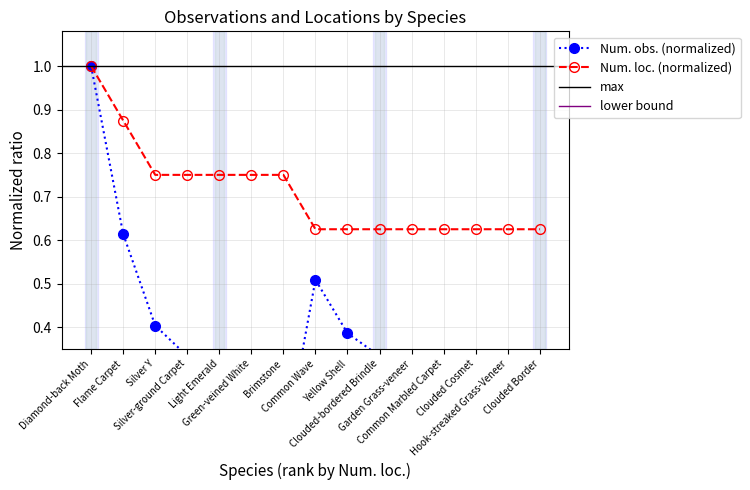

True or false: Num. obs. has a value of 0.2 at Hook-streaked Grass-Veneer.

True